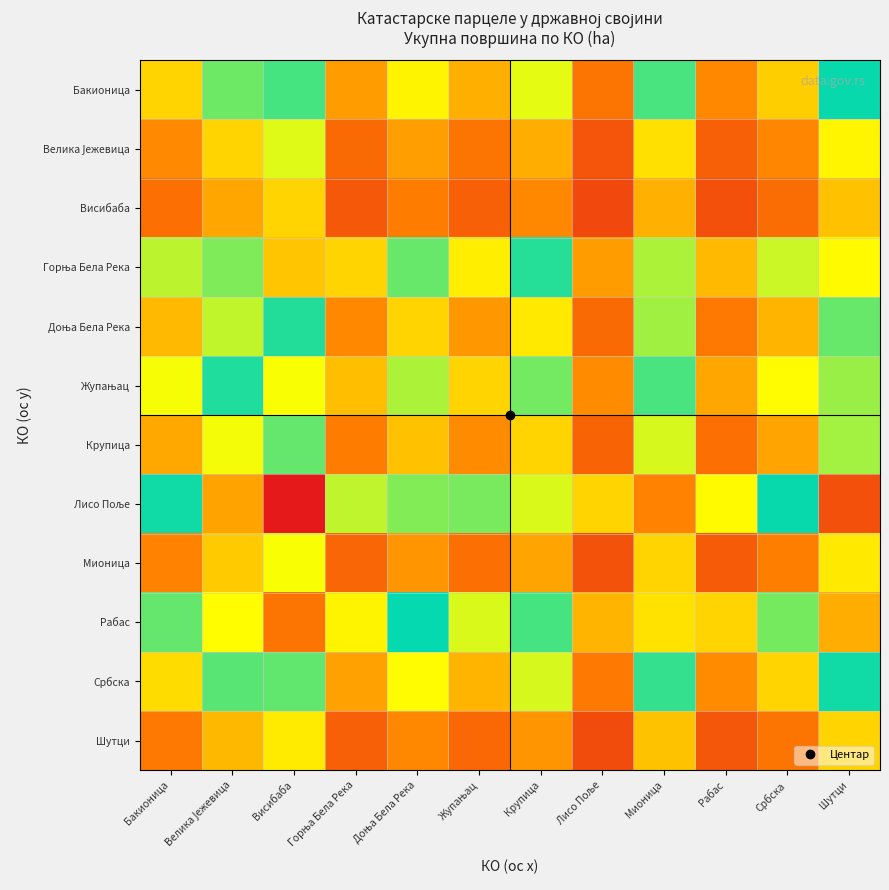

Which series has the widest spread of values?

Лисо Поље